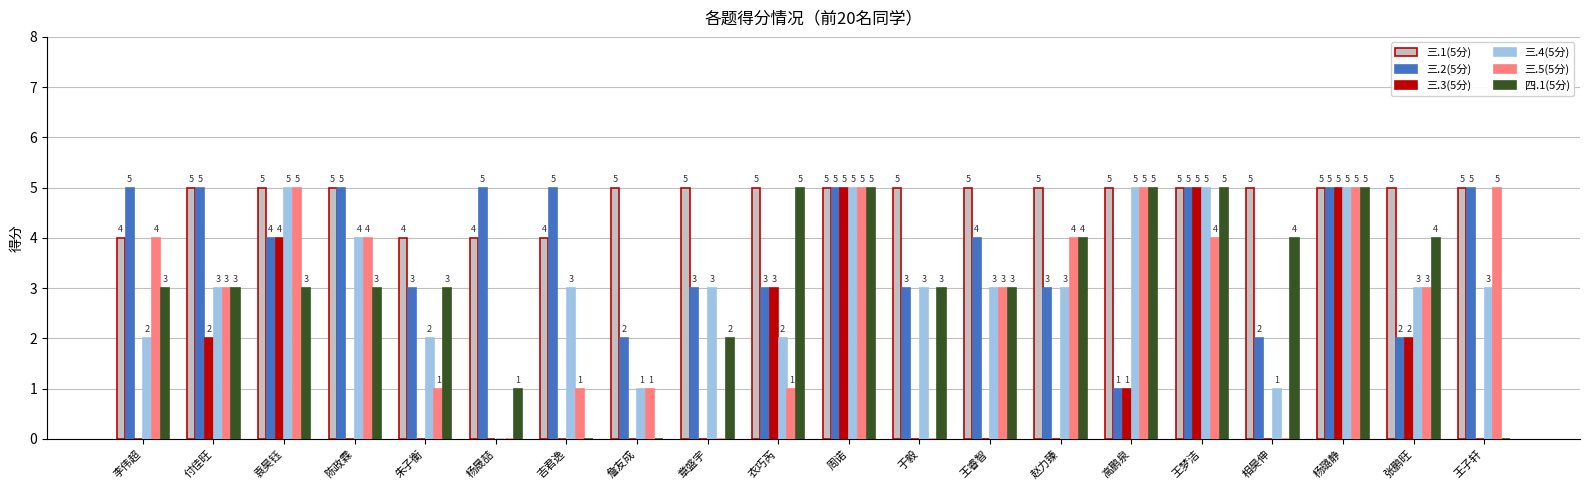

What is the total value across all series at 袁昊钰?

26